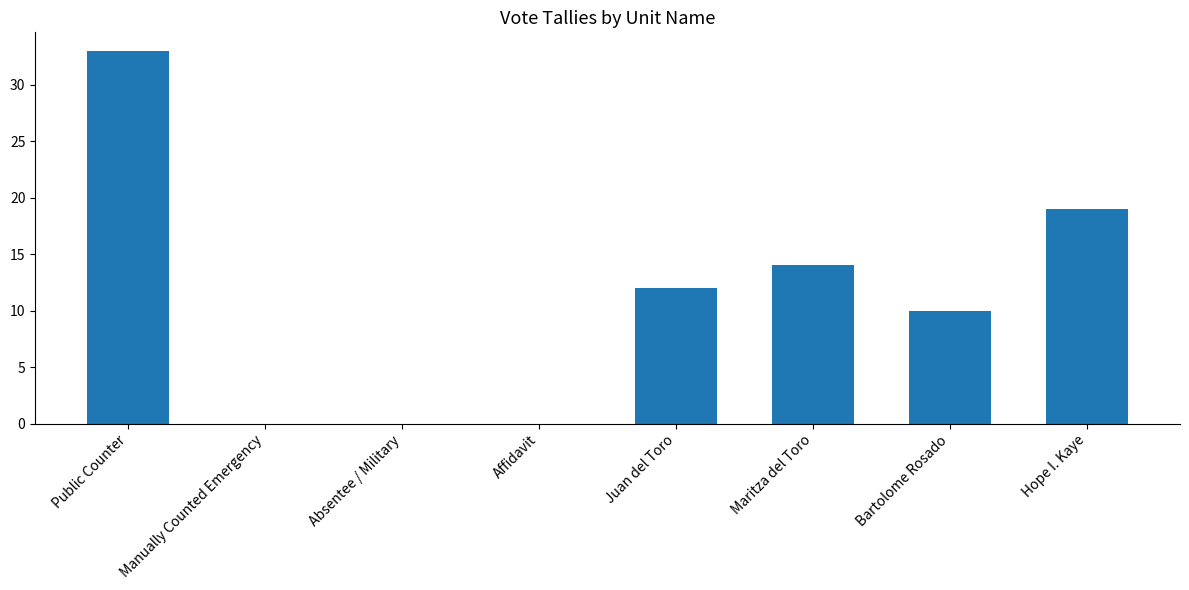

Which label corresponds to the largest value in the chart?

Public Counter